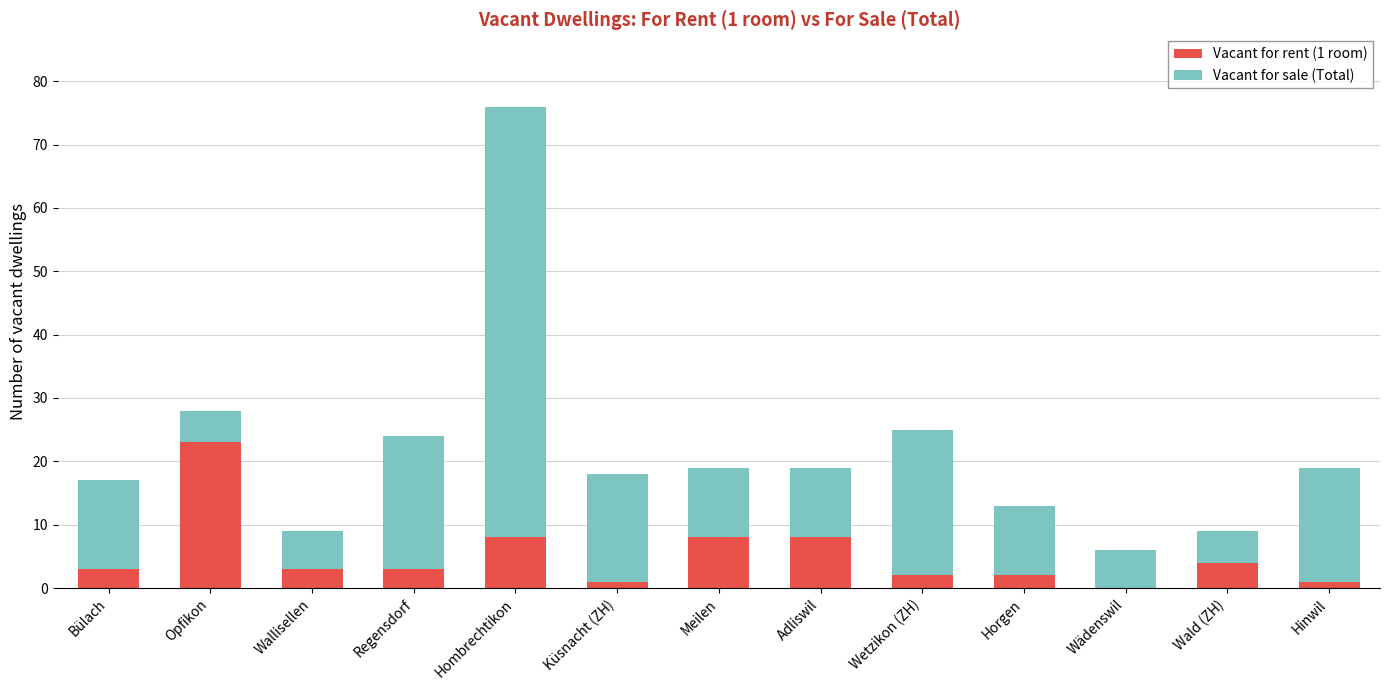

At which category is the sum across all series the highest?

Hombrechtikon